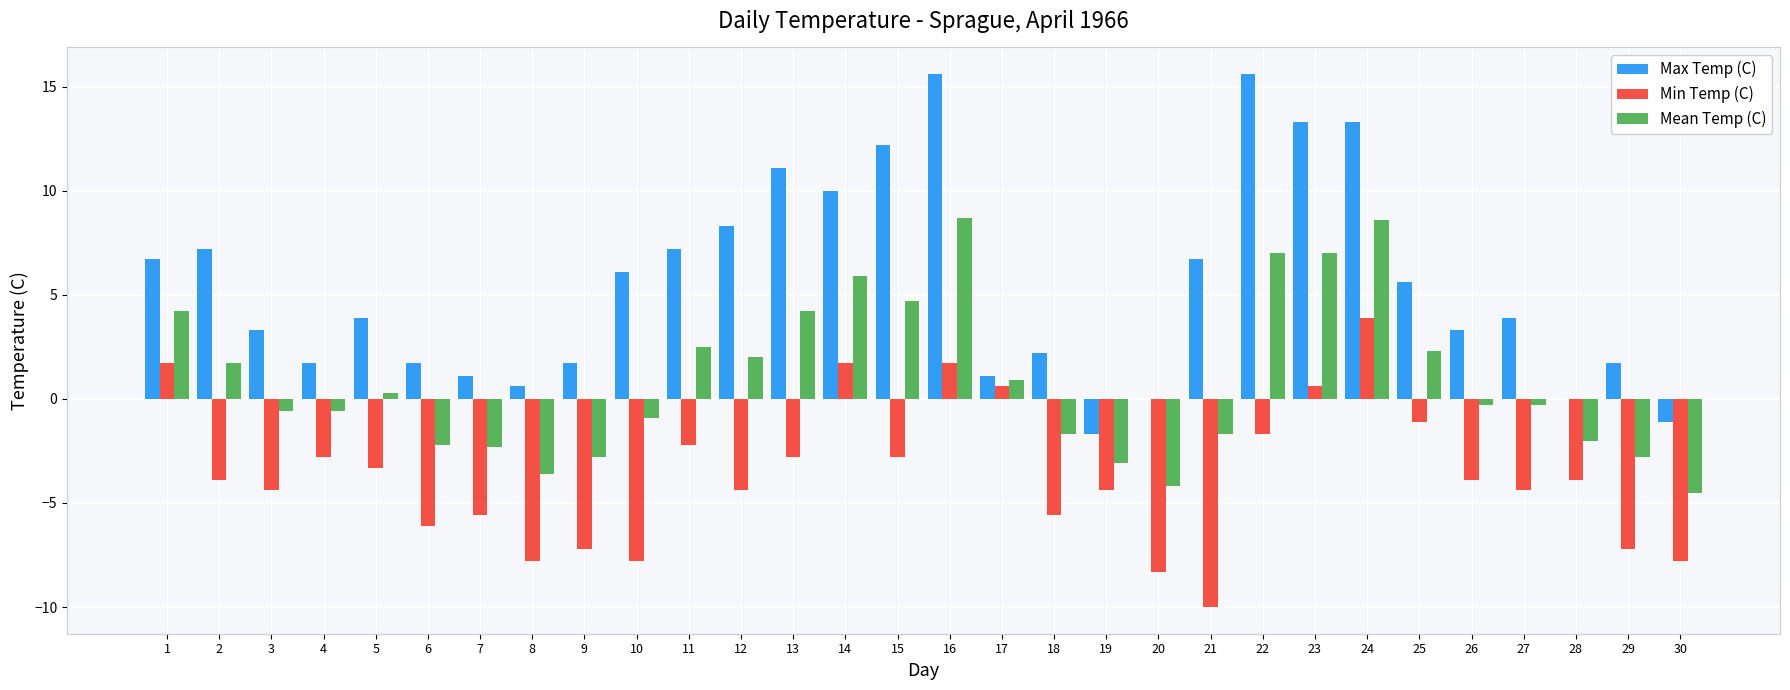

How many data points does each series have?

30